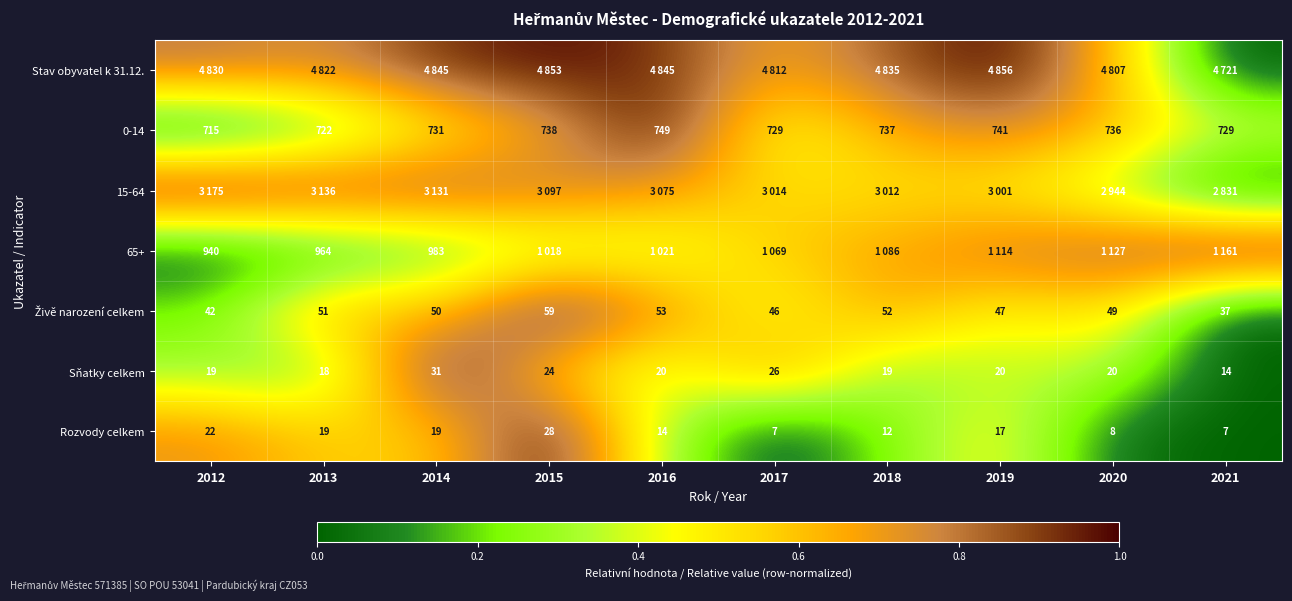

Is the value of 0-14 at 2013 greater than the value of Sňatky celkem at 2021?

Yes